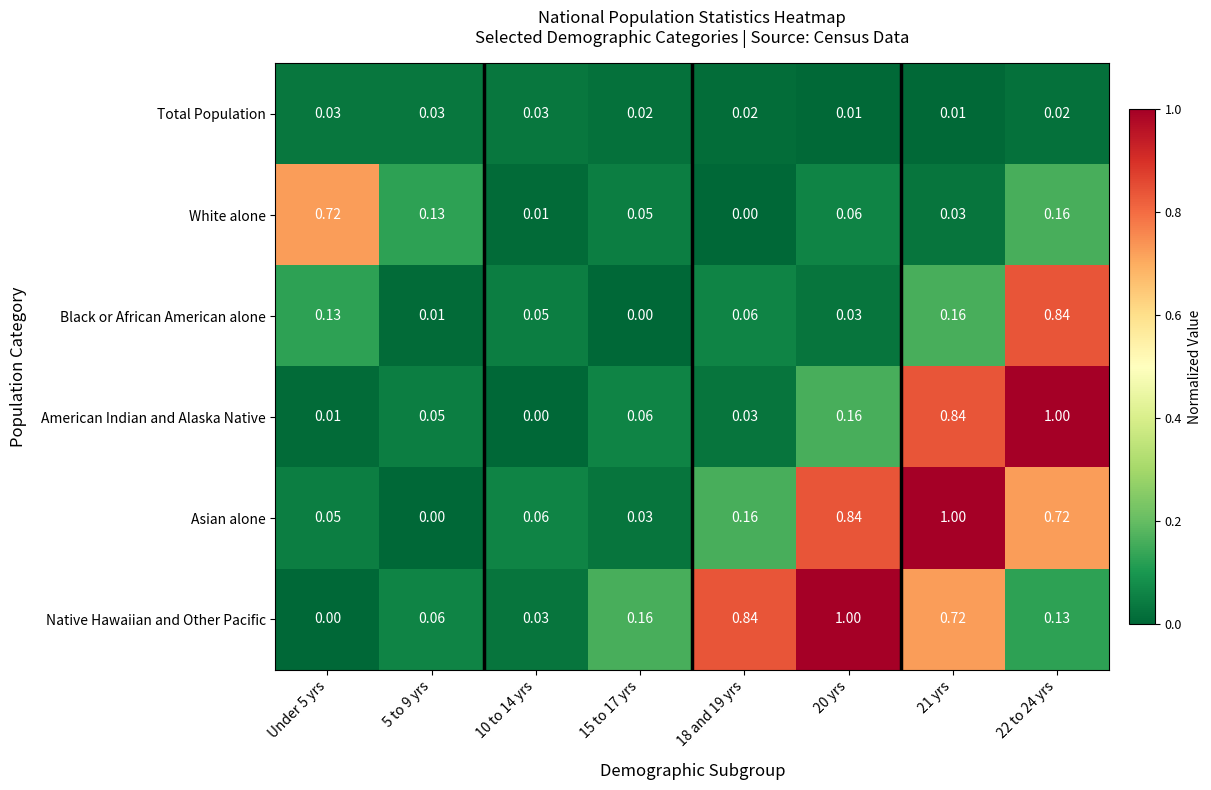

Is the value of Total Population at 10 to 14 yrs greater than the value of Black or African American alone at 10 to 14 yrs?

No